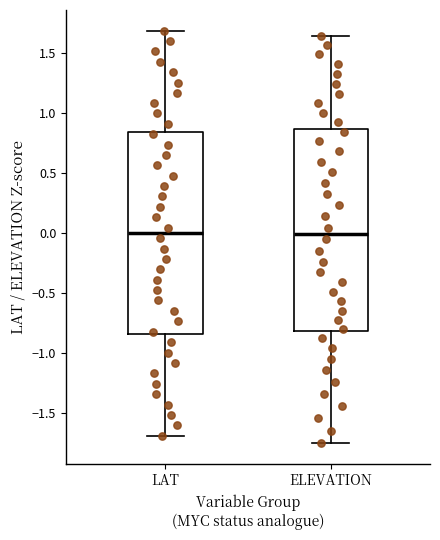

Reading left to right, read every box against the y-axis: the position of its median line, the range the box covers, and the ends of its whiskers. The values are not printed on the chart, so give them approximately, as read against the axis.

LAT: median 0.00, box -0.85 to 0.85, whiskers -1.70 to 1.70
ELEVATION: median 0.00, box -0.80 to 0.85, whiskers -1.75 to 1.65